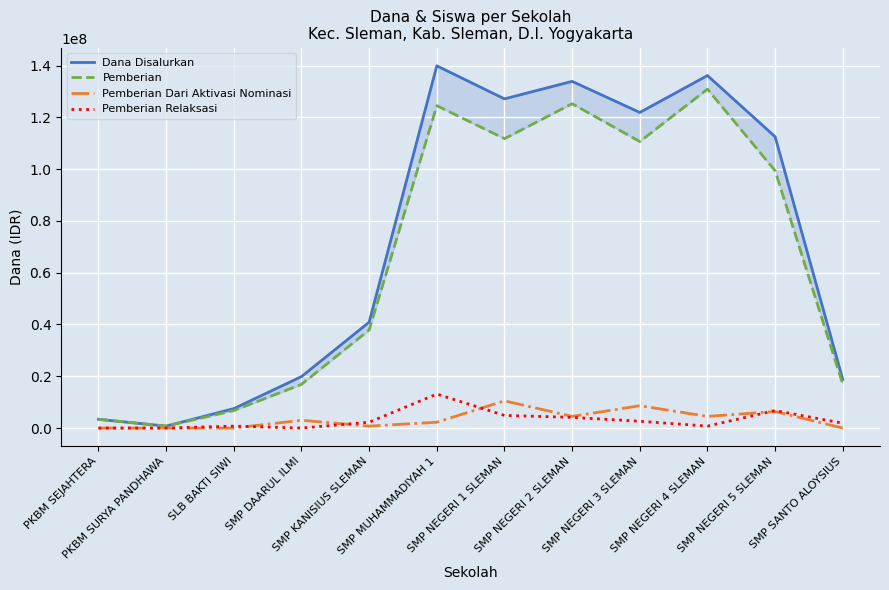

Read the Dana Disalurkan value at PKBM SEJAHTERA.

3375000